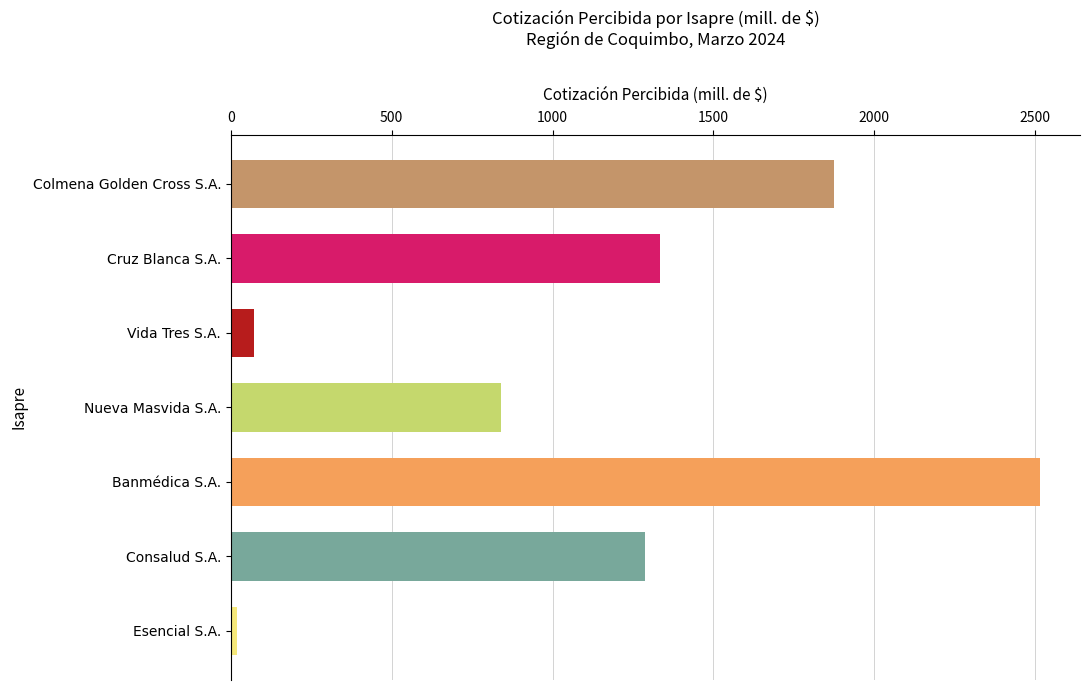

Which label corresponds to the largest value in the chart?

Banmédica S.A.